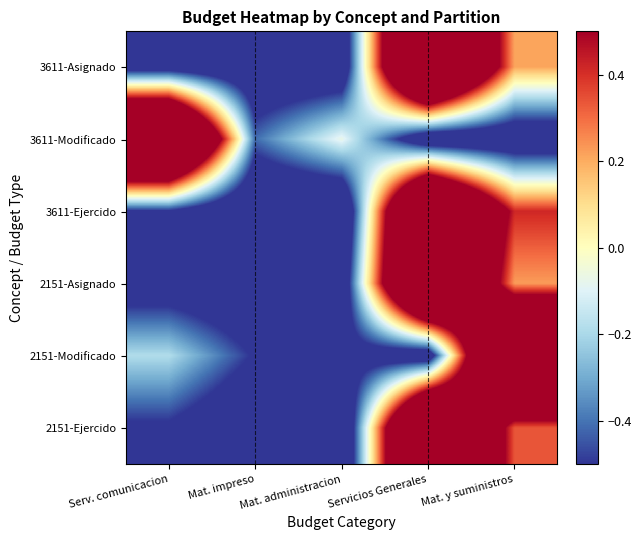

Rank the series at Mat. administracion from lowest to highest value.

2151-Ejercido, 3611-Ejercido, 2151-Asignado, 3611-Asignado, 2151-Modificado, 3611-Modificado